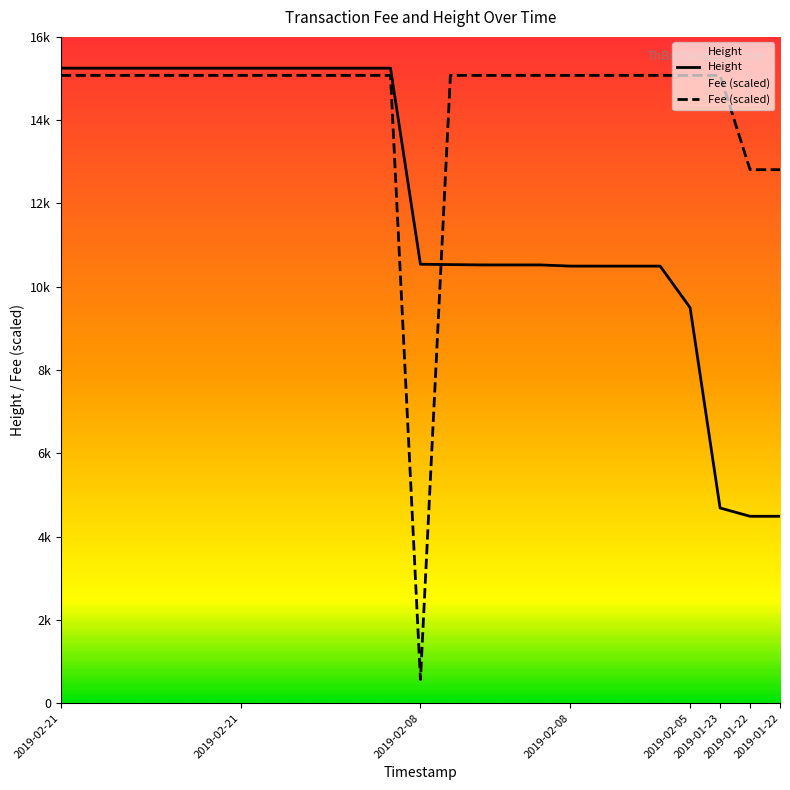

In Fee, how many points are lower than both neighbors (excluding endpoints)?

1